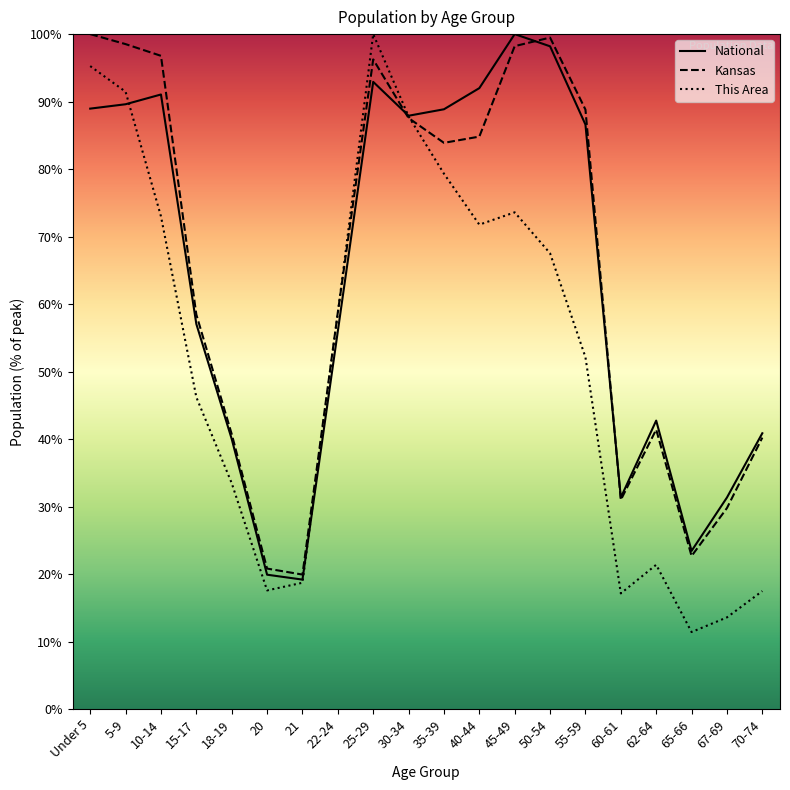

Is the value of Kansas at Under 5 greater than the value of This Area at 45-49?

Yes